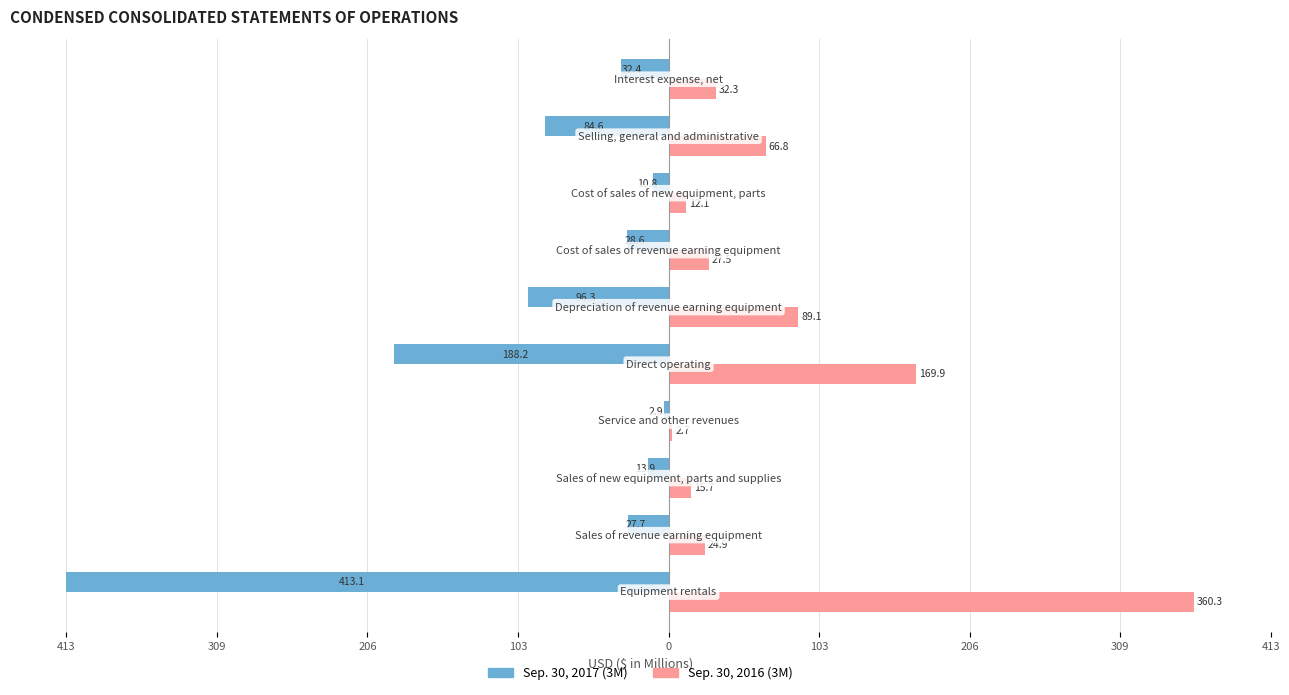

What are all the series names shown in the legend?

Sep. 30, 2017 (3M), Sep. 30, 2016 (3M)